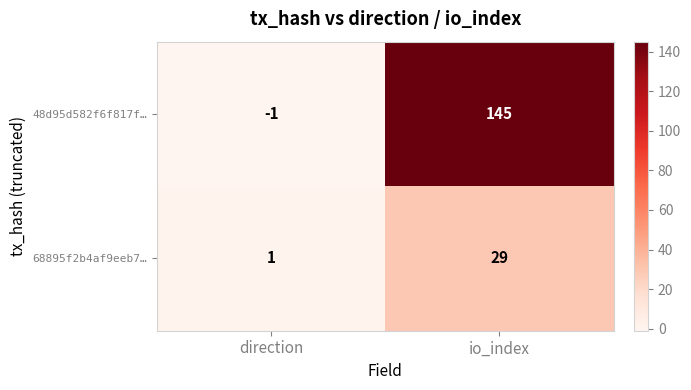

Rank the series at direction from lowest to highest value.

48d95d582f6f817f…, 68895f2b4af9eeb7…